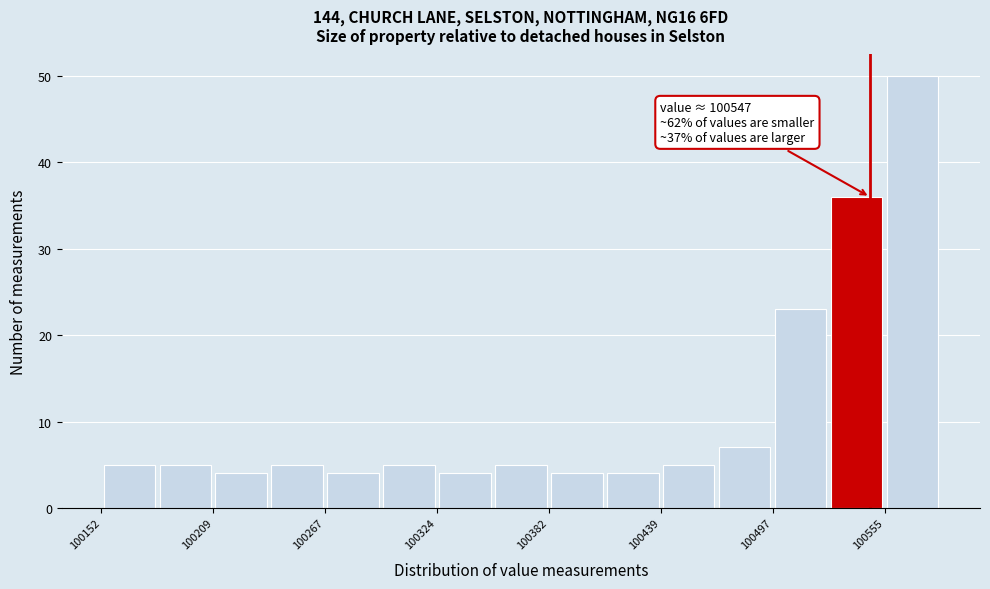

Around what value on the x-axis is the tallest bar? Give the approximate position of its centre, as read against the axis.

100570